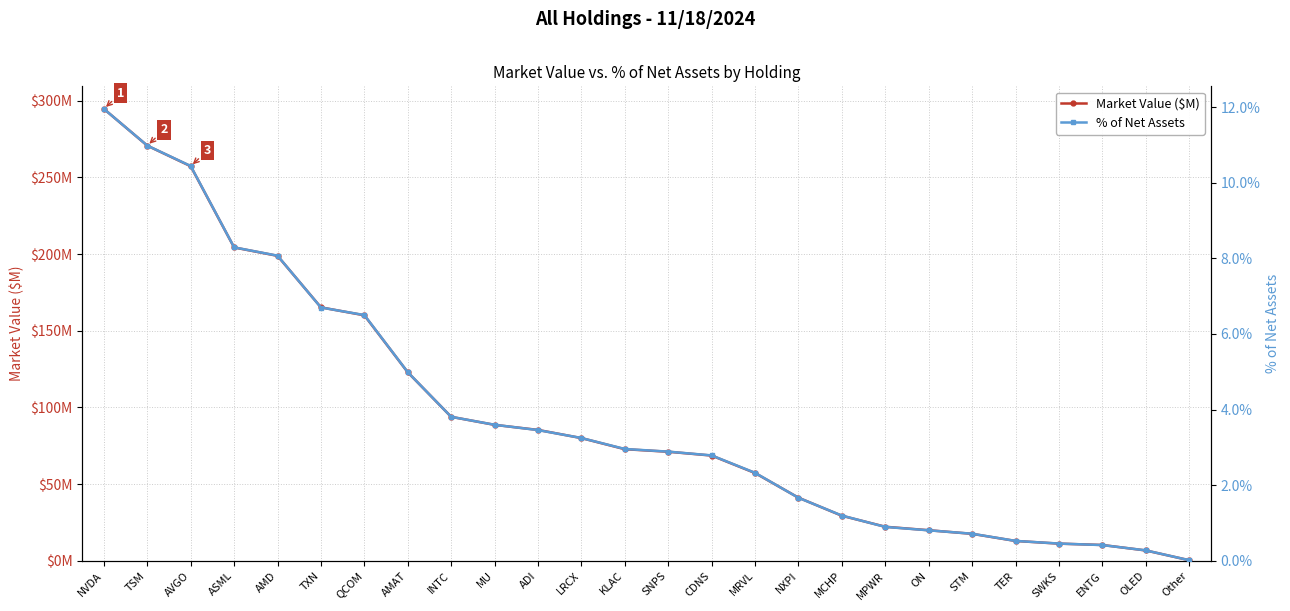

What is the total value across all series at AVGO?

267.6